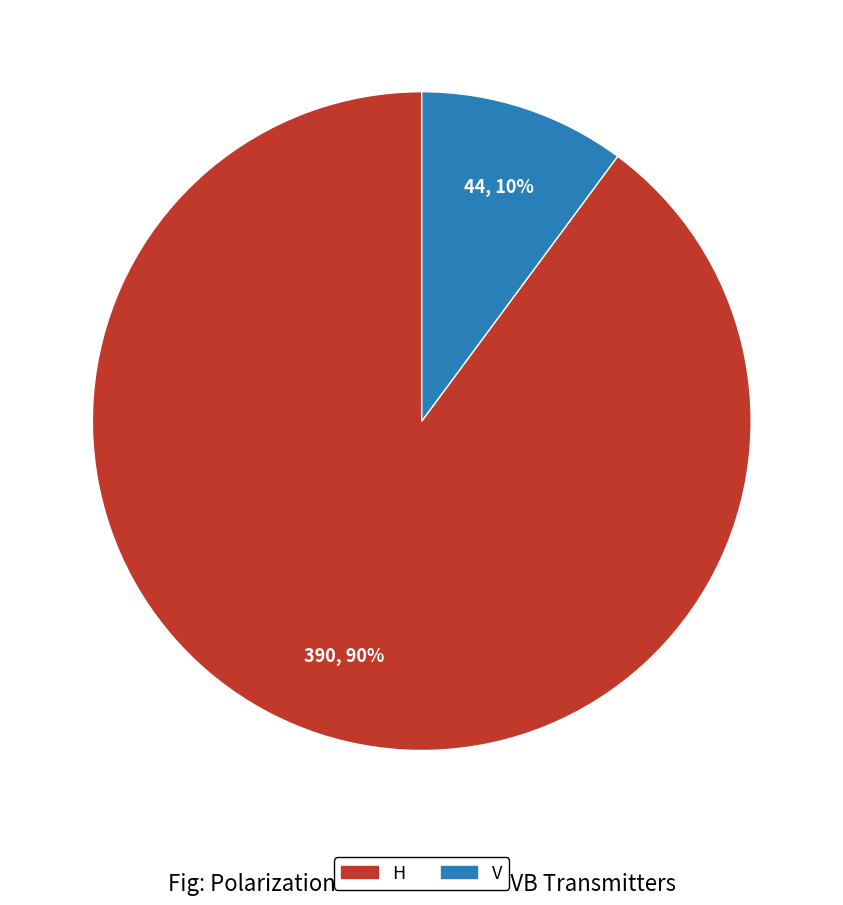

Do H and V together represent more than half of the pie?

Yes